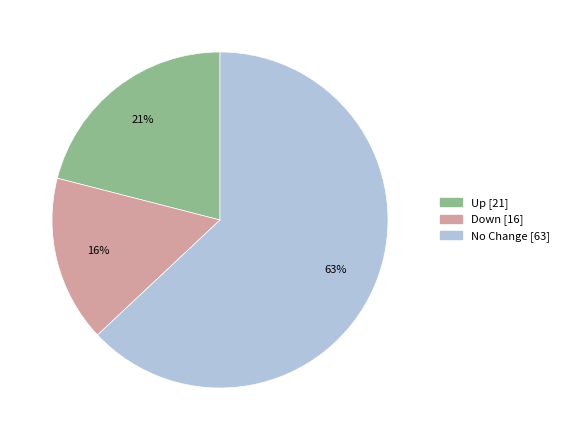

Is there a majority slice in this chart?

Yes